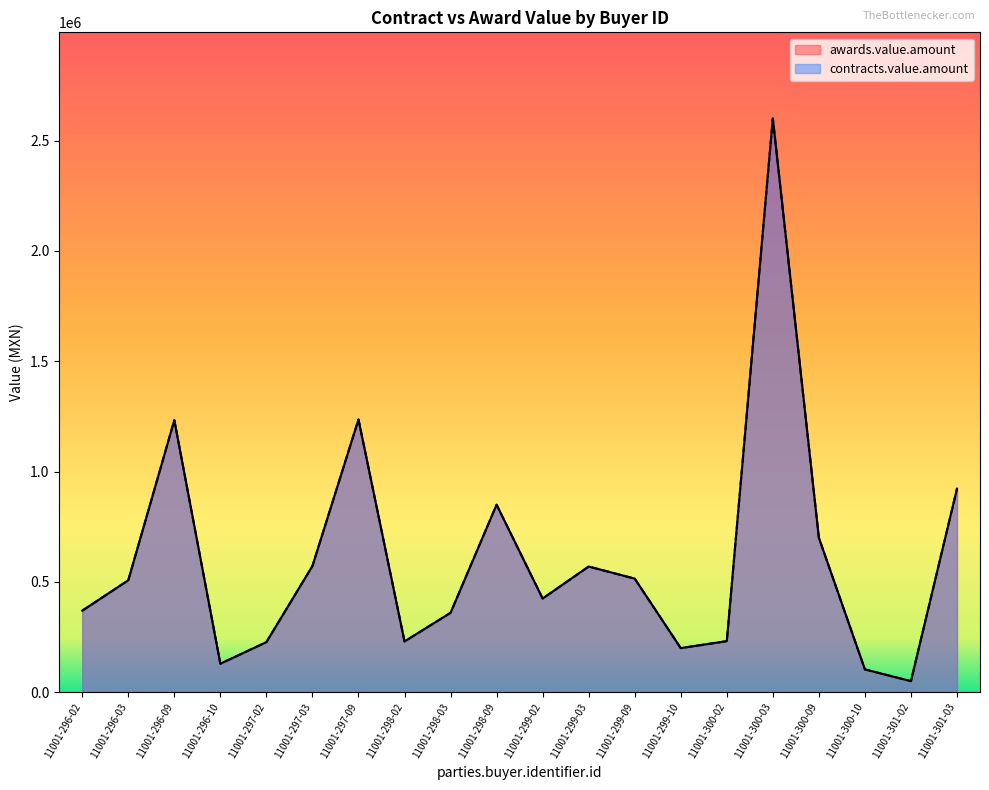

Is the value of contracts.value.amount at 11001-301-03 greater than the value of awards.value.amount at 11001-297-02?

Yes